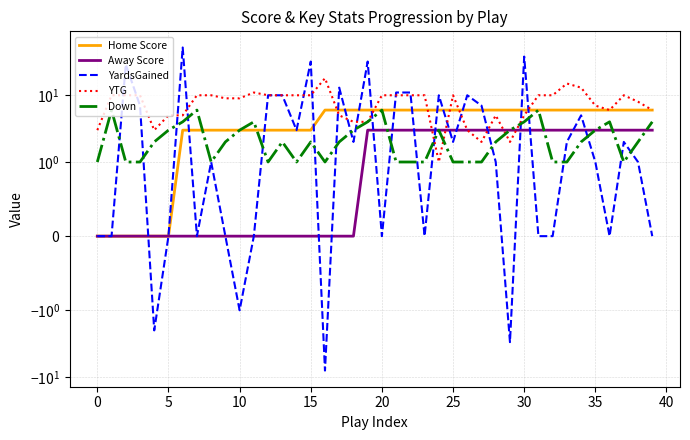

Between −5 and 25, which series saw the biggest shift?

YardsGained